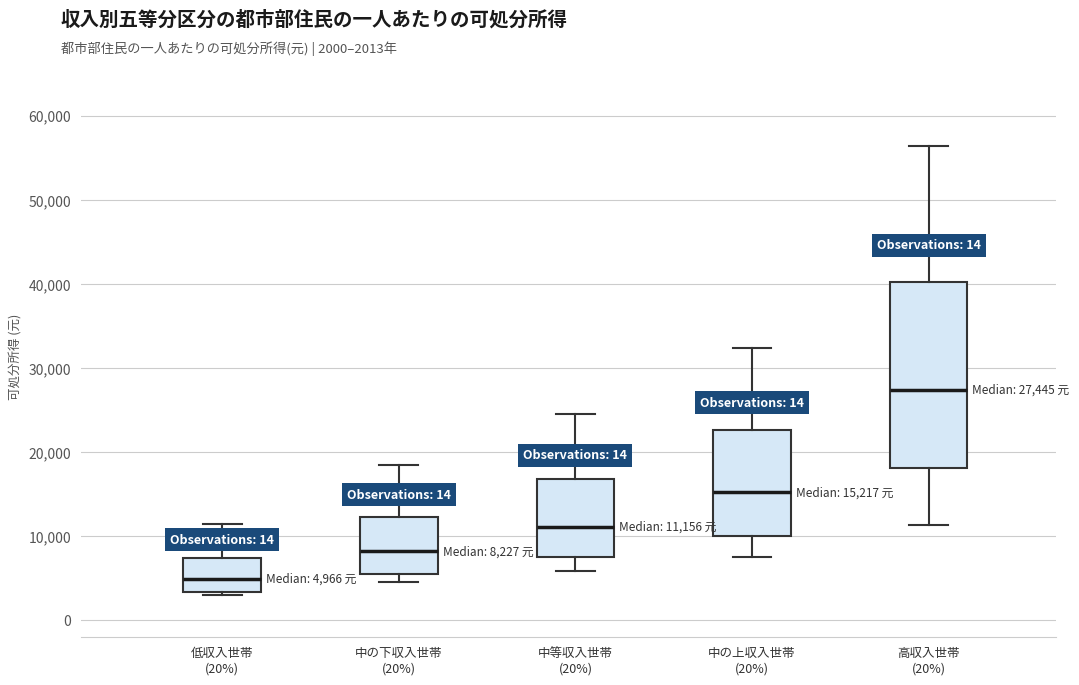

Which box's median line is the highest?

高収入世帯 (20%)